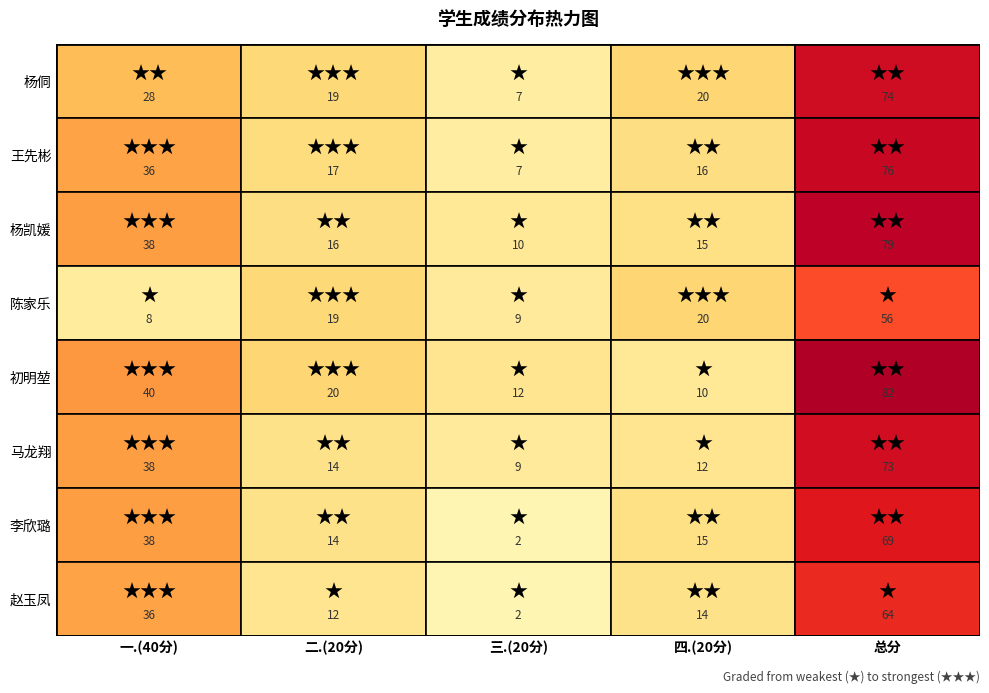

What is the smallest value displayed?

2